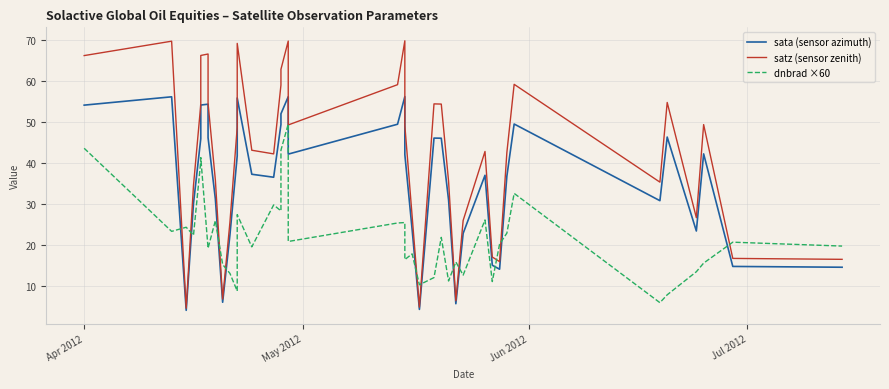

How many lines are shown in the chart?

3